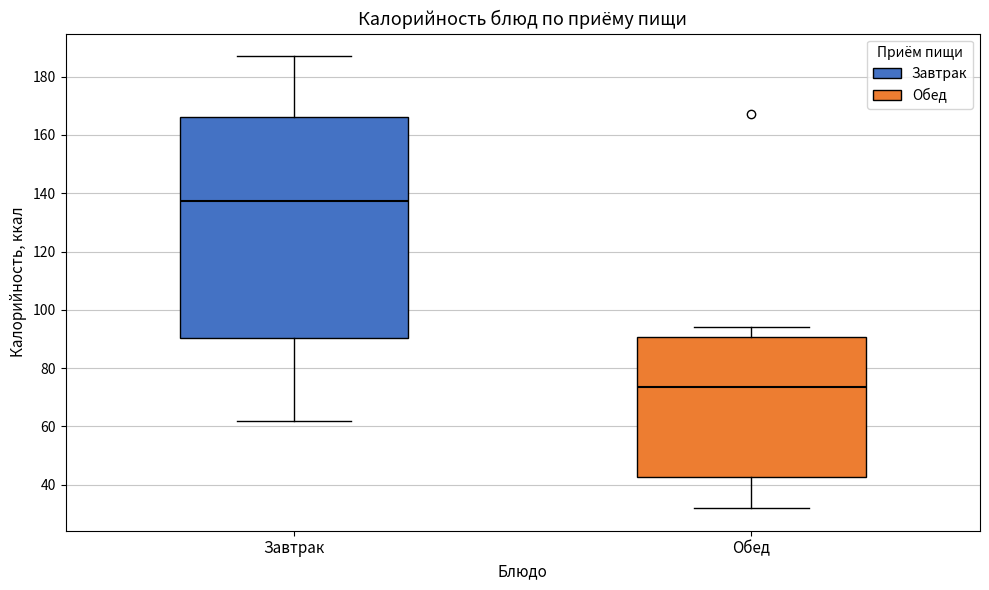

Reading left to right, read every box against the y-axis: the position of its median line, the range the box covers, and the ends of its whiskers. The values are not printed on the chart, so give them approximately, as read against the axis.

Завтрак: median 138, box 90 to 166, whiskers 62 to 188
Обед: median 74, box 42 to 90, whiskers 32 to 94